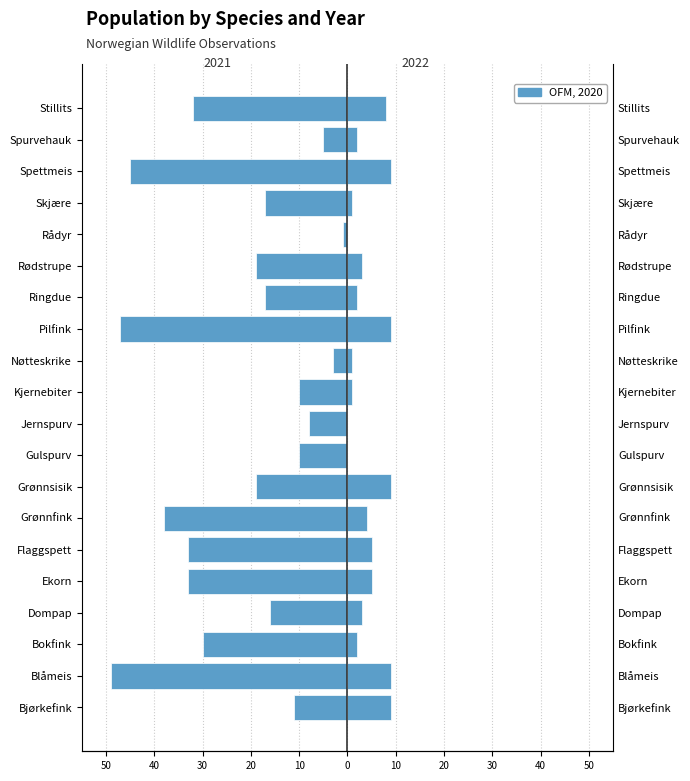

What is the difference between the maximum and minimum values in the 2022 series?

9